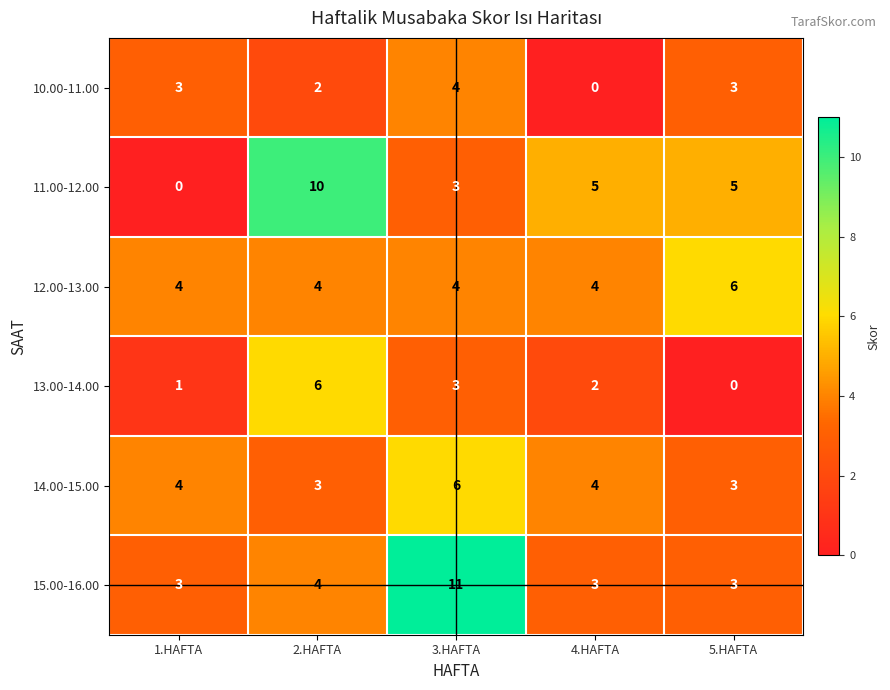

What is the highest value of the 14.00-15.00 series?

6